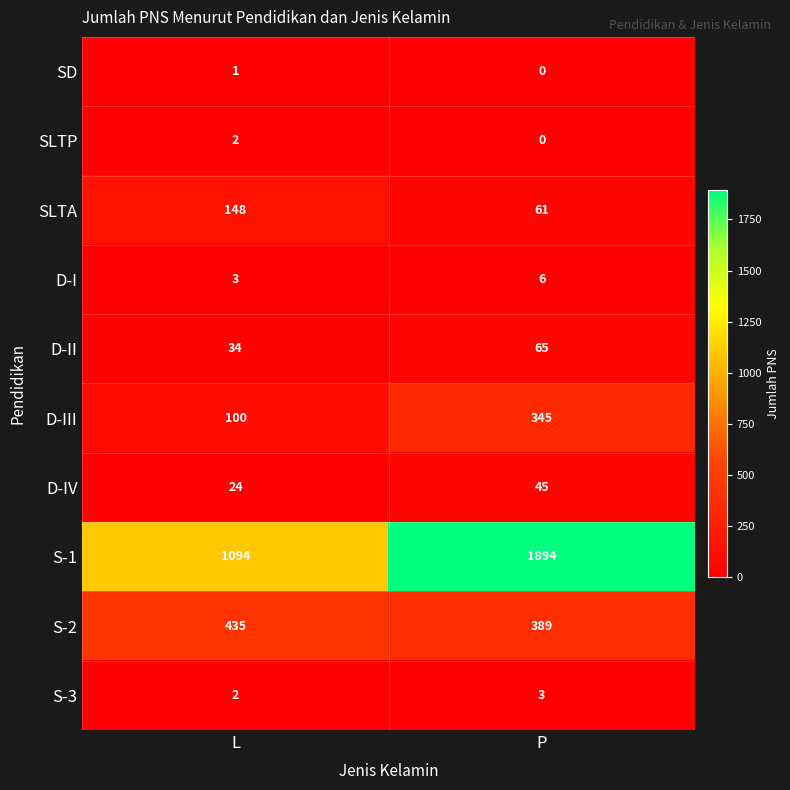

The D-III series shows 39 at L. True or false?

False